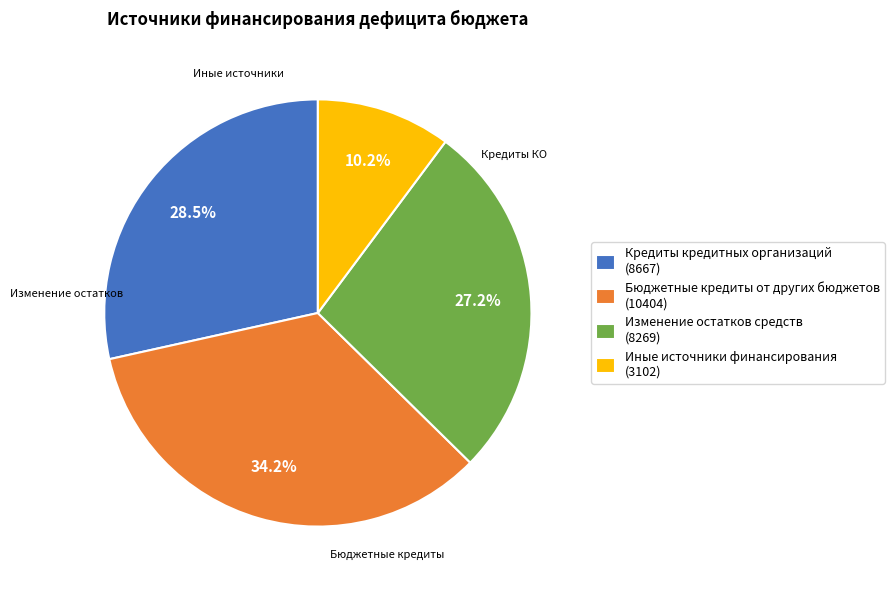

Count the number of slices in the pie.

4